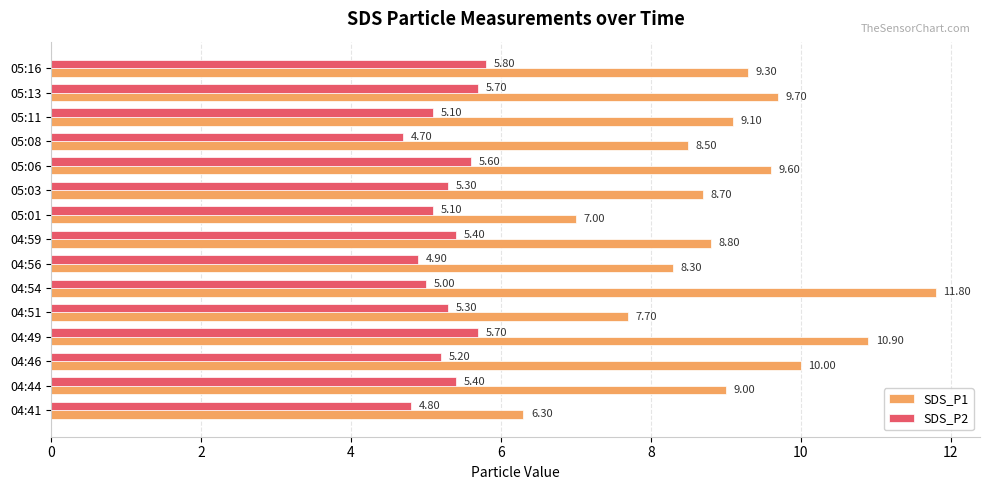

What is the spread (max minus min) of values at 04:41?

1.5